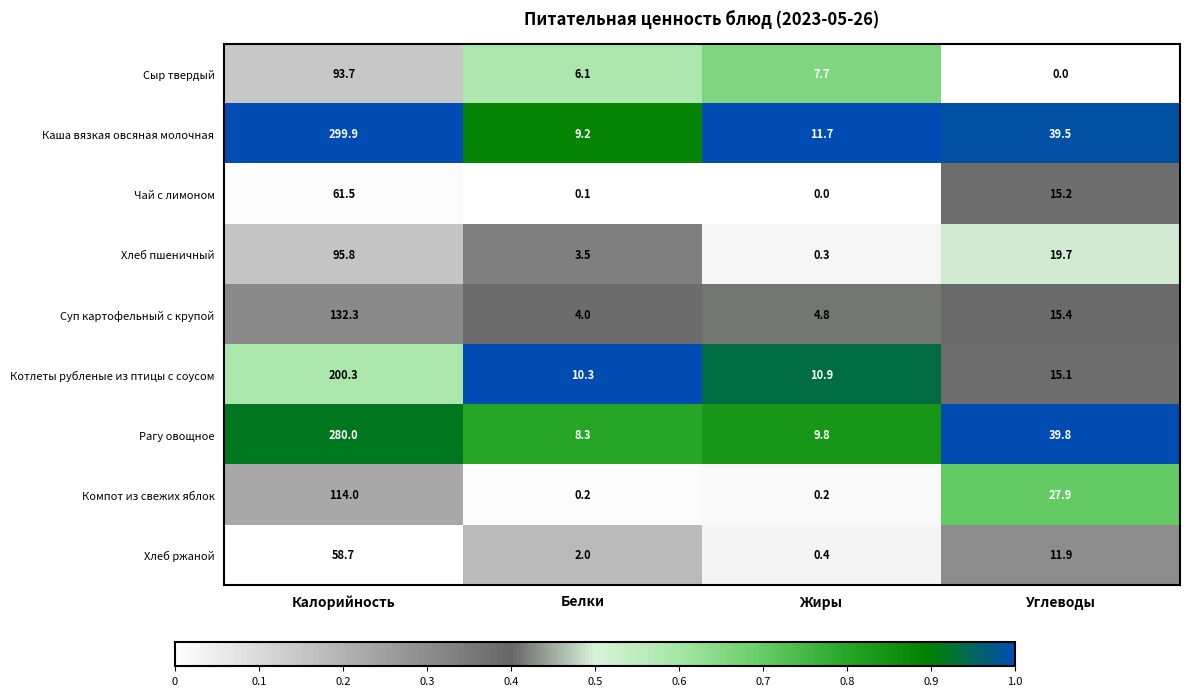

Which series has the largest total across all categories?

Каша вязкая овсяная молочная